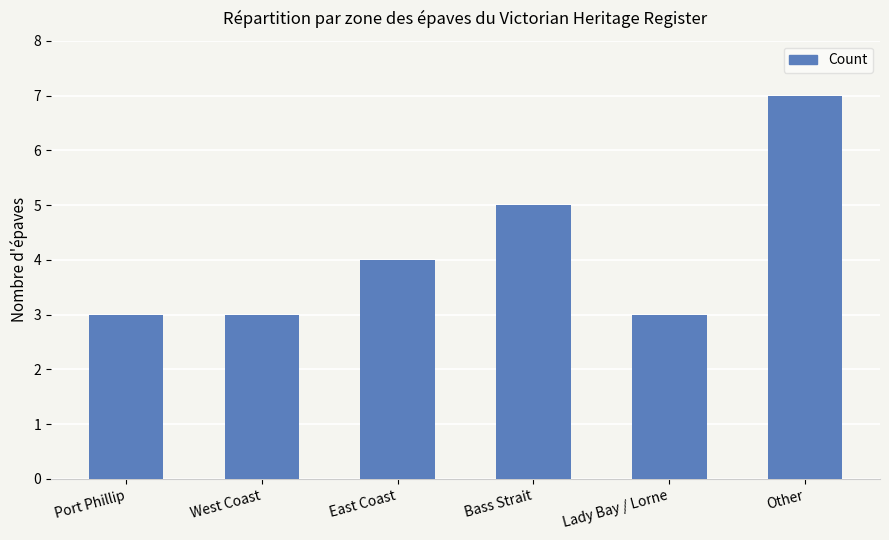

What value does the data have at East Coast?

4